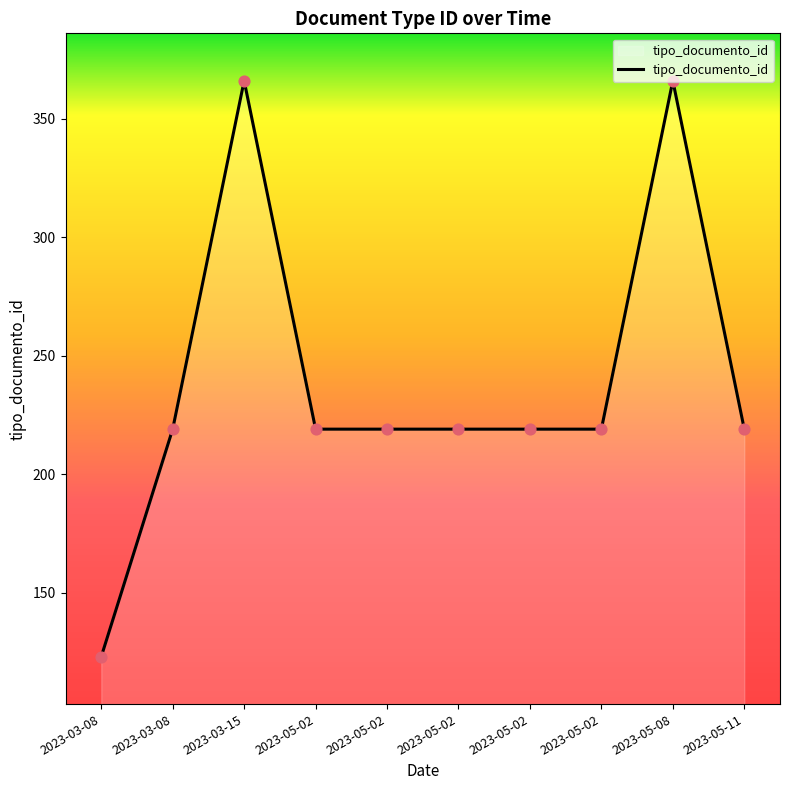

What is the ratio of the value at 2023-05-02 to the value at 2023-03-08?

1.0